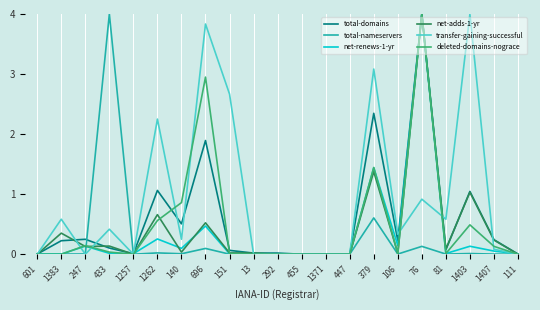

At which category is the sum across all series the highest?

76